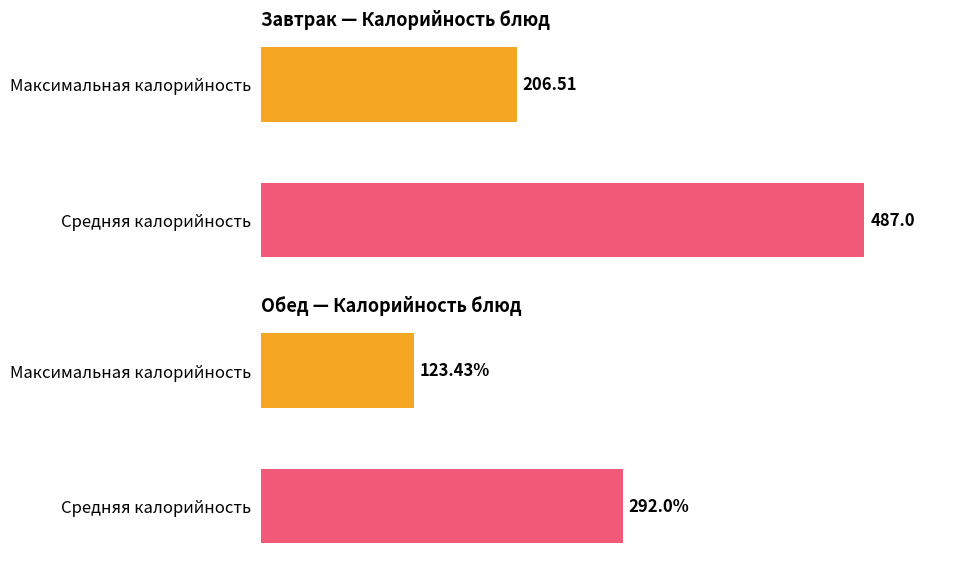

List the series in order of their overall mean, highest first.

Завтрак, Обед